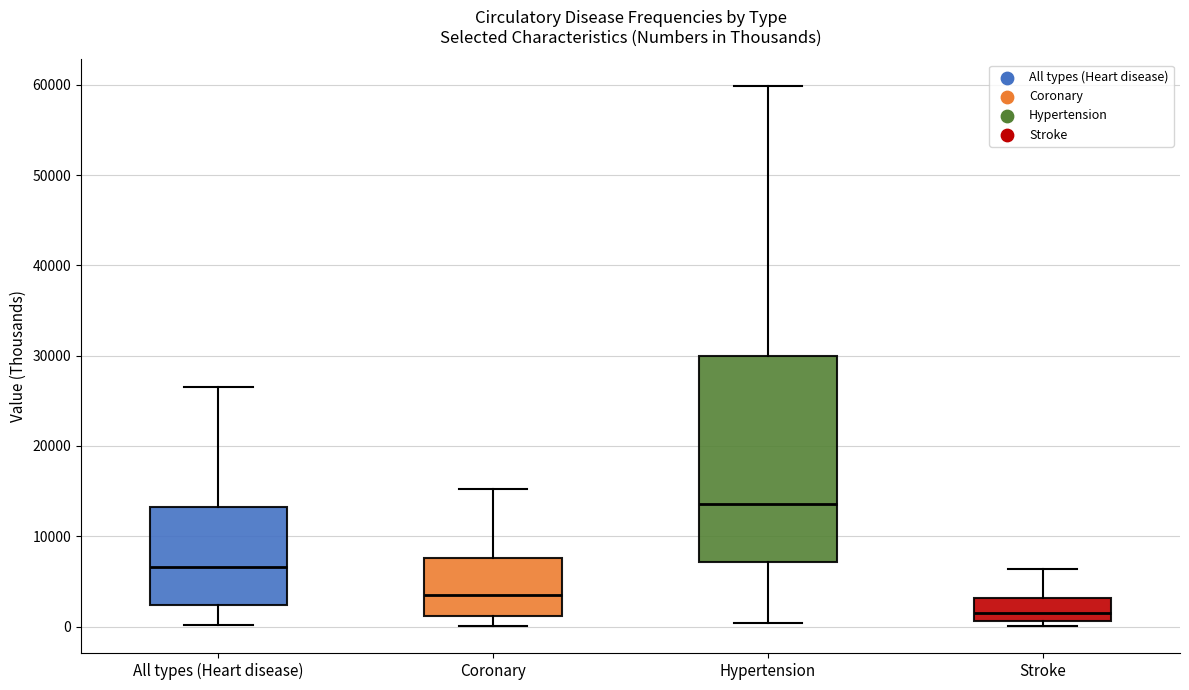

Where does the median line of the box for Stroke sit on the y-axis? The values are not printed on the chart, so give them approximately, as read against the axis.

2000